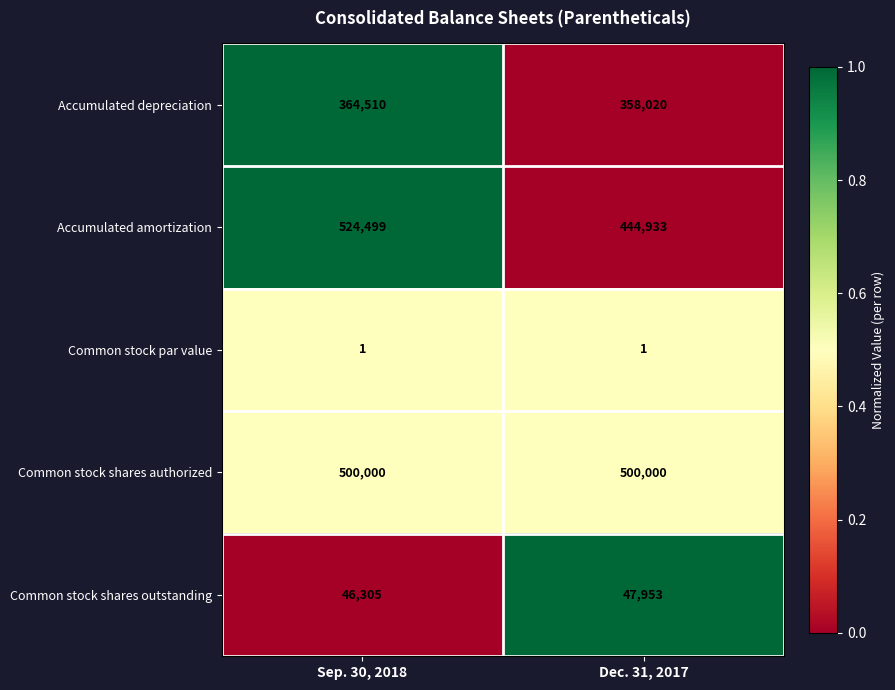

Reading right to left, extract all data points from this chart.

Accumulated depreciation: 358020	364510
Accumulated amortization: 444933	524499
Common stock par value: 1	1
Common stock shares authorized: 500000	500000
Common stock shares outstanding: 47953	46305